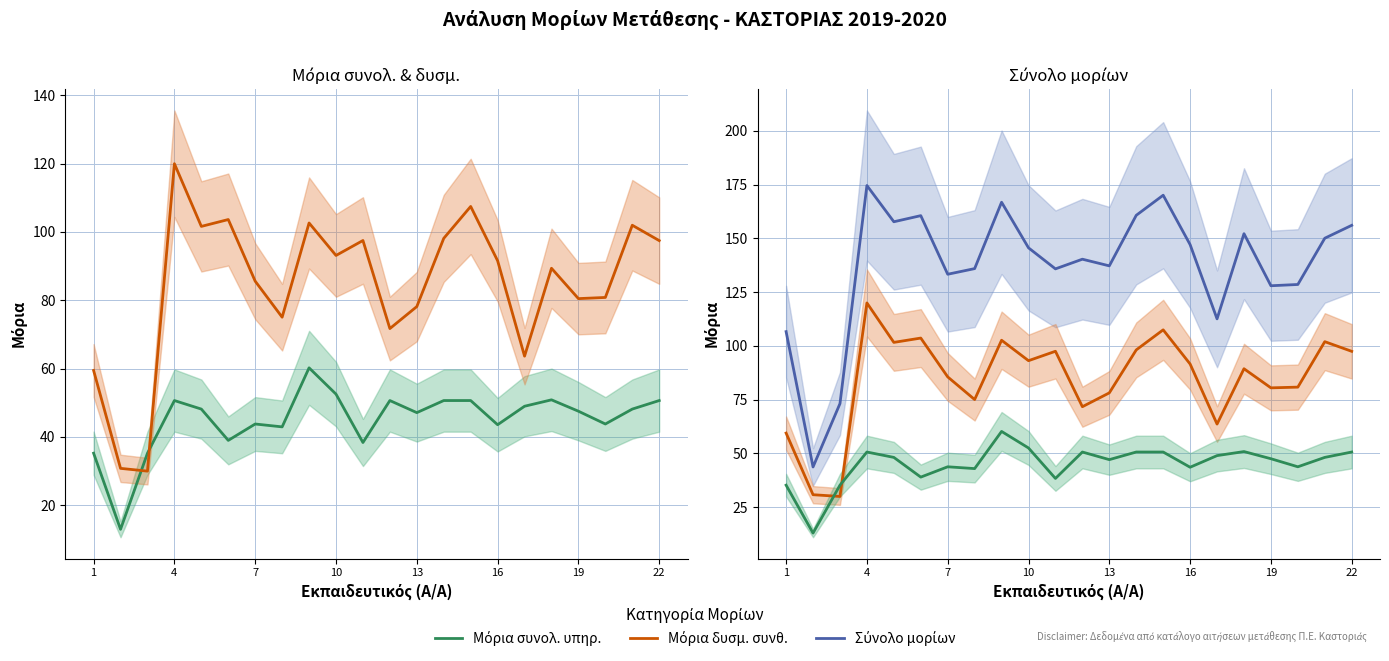

Is this an area chart (filled region under the line)?

No